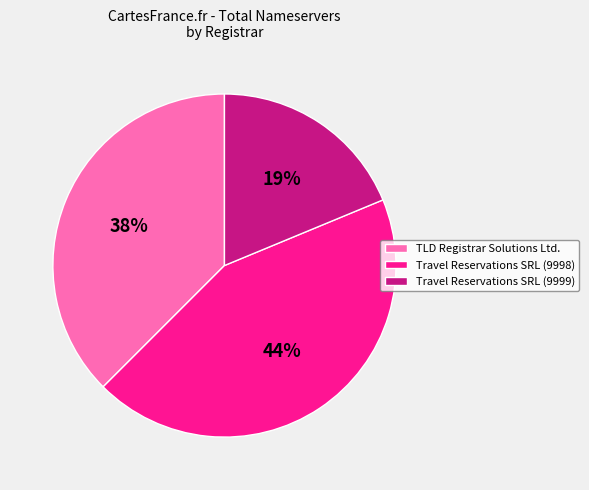

Is the sum of Travel Reservations SRL (9998) and Travel Reservations SRL (9999) greater than half?

Yes